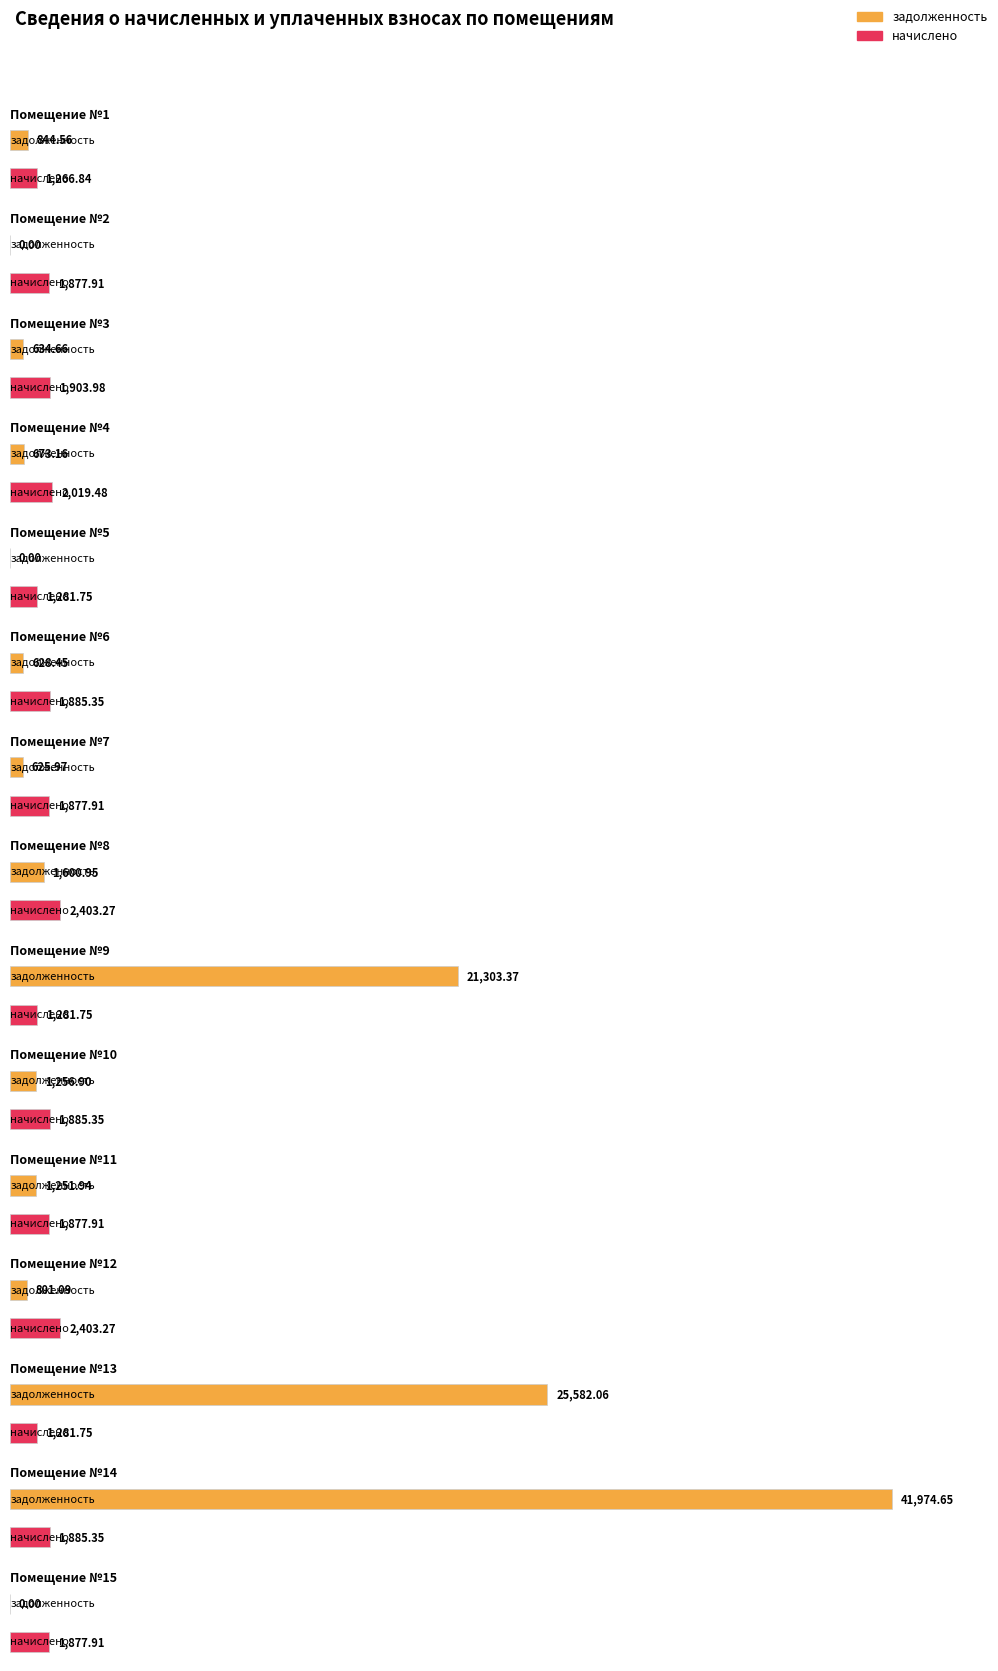

Which series has the largest range (max minus min)?

задолженность